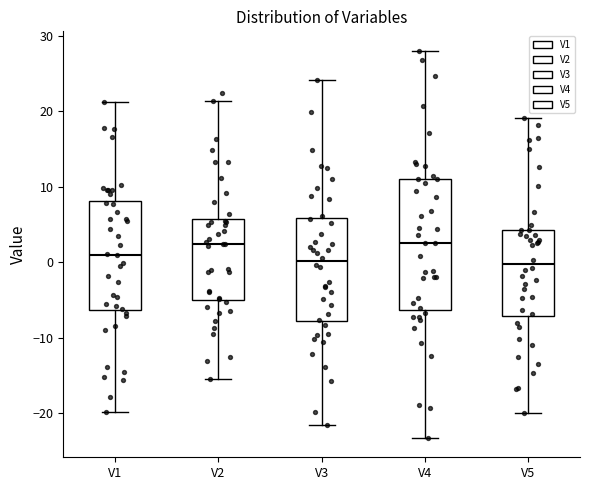

Reading left to right, read every box against the y-axis: the position of its median line, the range the box covers, and the ends of its whiskers. The values are not printed on the chart, so give them approximately, as read against the axis.

V1: median 1, box -6 to 8, whiskers -20 to 21
V2: median 2, box -5 to 6, whiskers -15 to 21
V3: median 0, box -8 to 6, whiskers -22 to 24
V4: median 3, box -6 to 11, whiskers -23 to 28
V5: median 0, box -7 to 4, whiskers -20 to 19